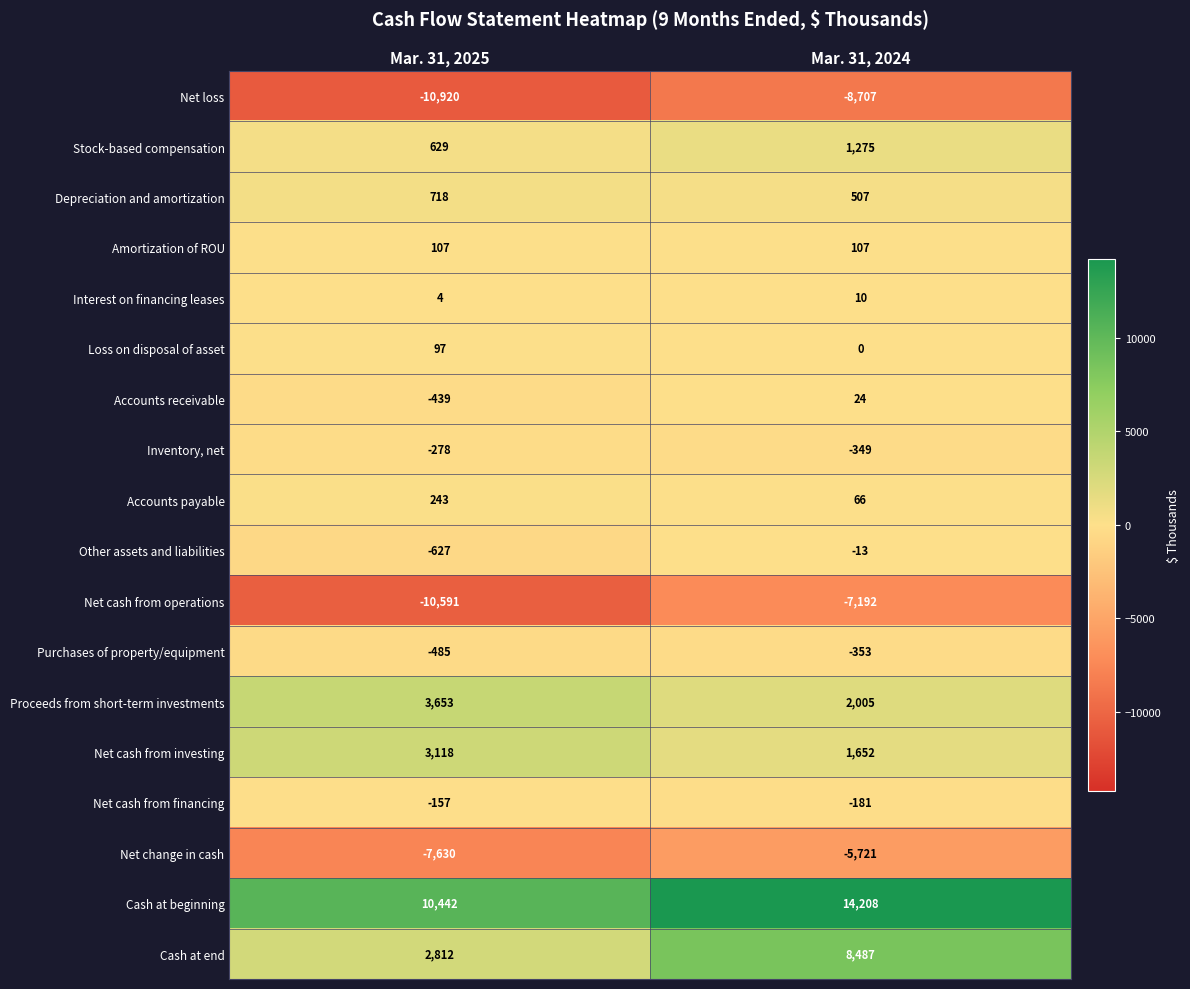

Rank the series at Mar. 31, 2025 from highest to lowest value.

Cash at beginning, Proceeds from short-term investments, Net cash from investing, Cash at end, Depreciation and amortization, Stock-based compensation, Accounts payable, Amortization of ROU, Loss on disposal of asset, Interest on financing leases, Net cash from financing, Inventory, net, Accounts receivable, Purchases of property/equipment, Other assets and liabilities, Net change in cash, Net cash from operations, Net loss